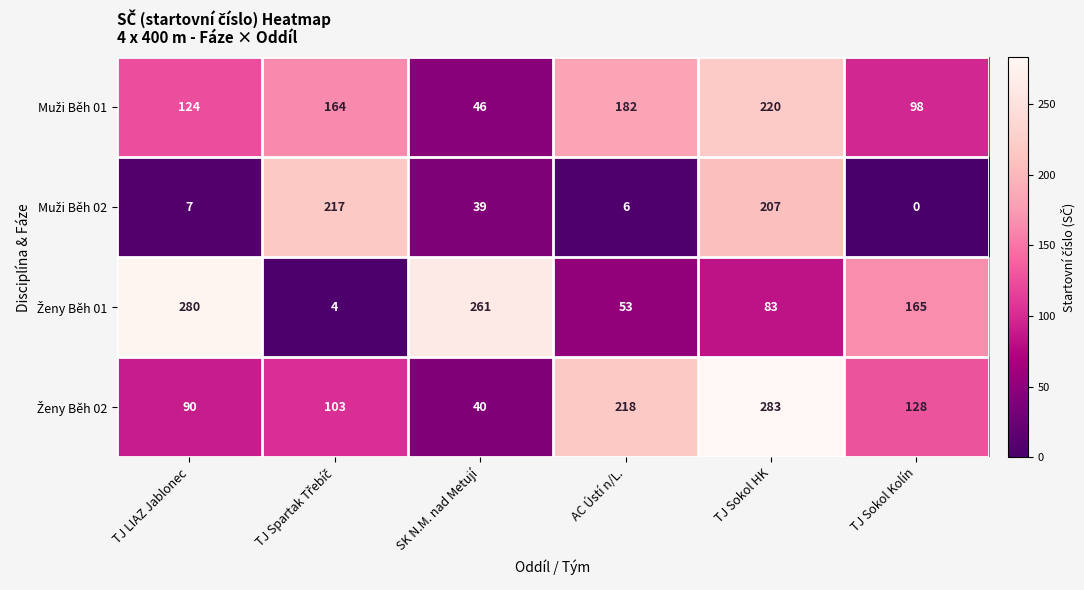

At which category is the sum across all series the highest?

TJ Sokol HK